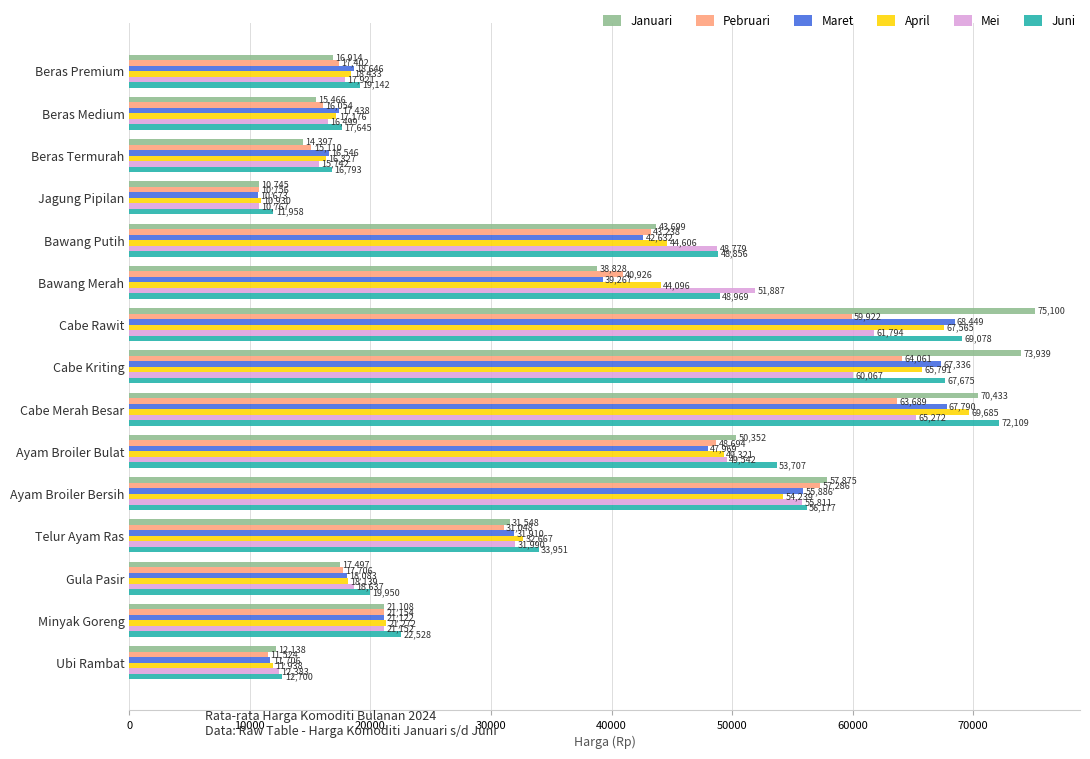

Is it true that Juni equals 48969 at Bawang Merah?

True